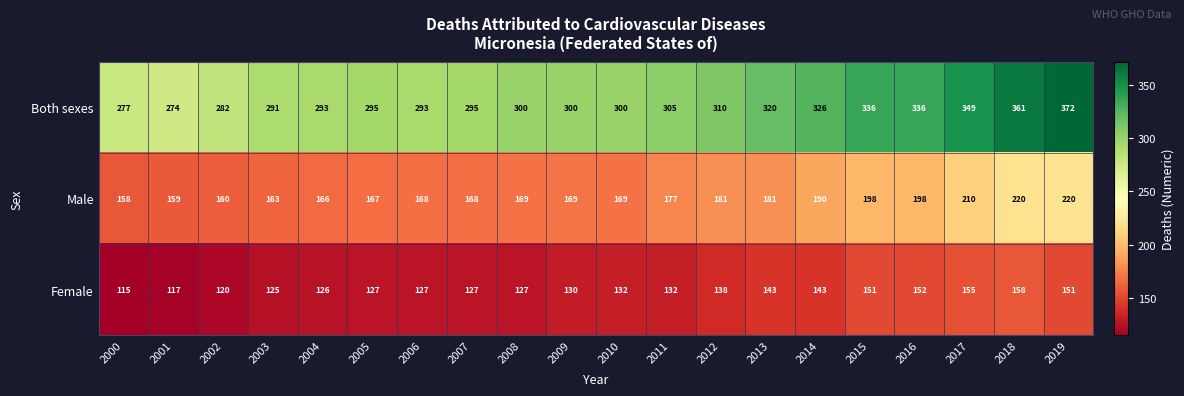

The Both sexes series shows 300 at 2010. True or false?

True